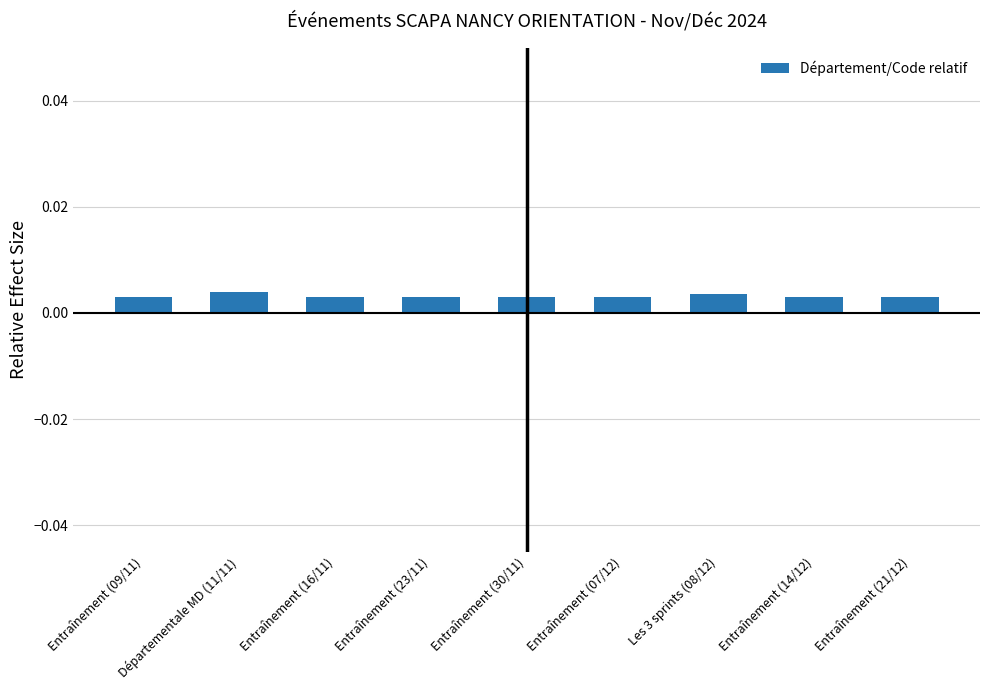

How many values are between 0 and 1?

9